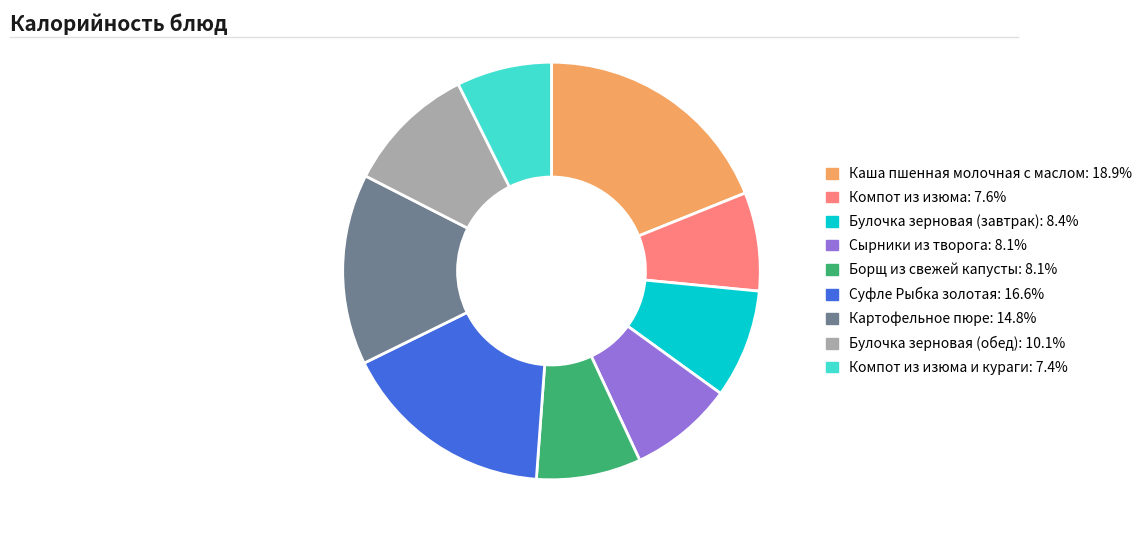

Does any single category account for the majority?

No